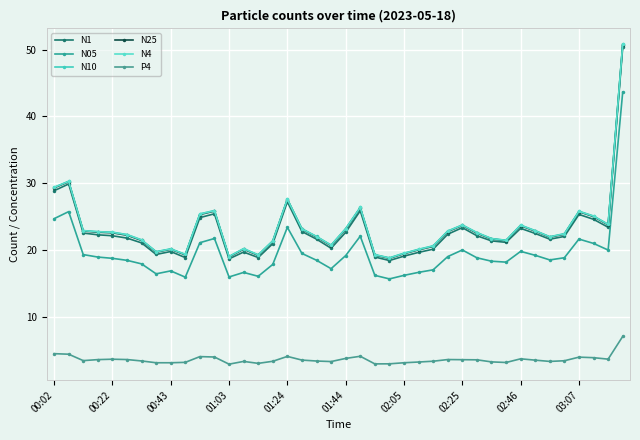

Which series has the largest total across all categories?

N10